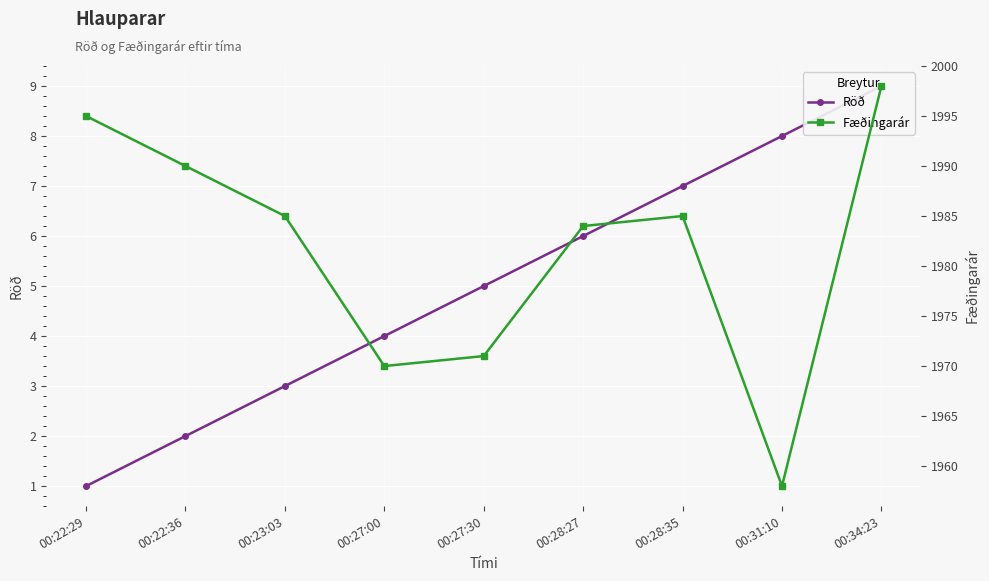

What is the sum of all Röð values?

45